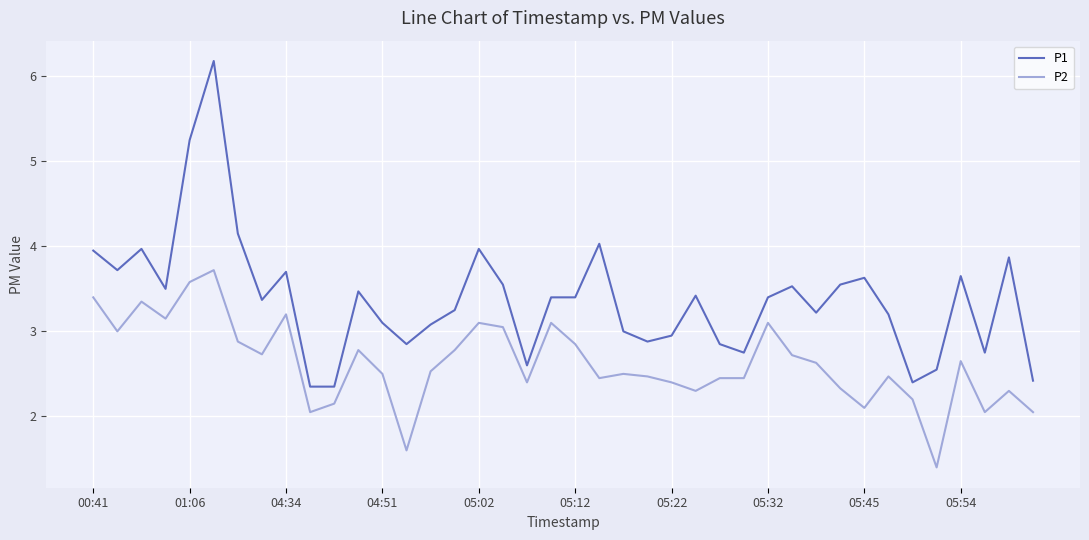

True or false: P1 and P2 cross at least once.

False